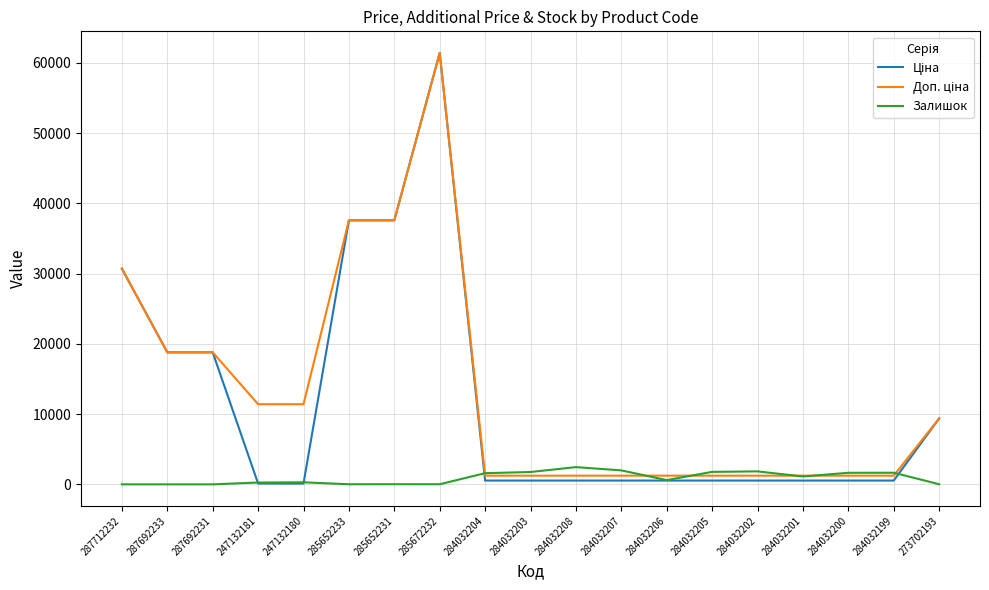

Which category has the highest value across all series?

285672232